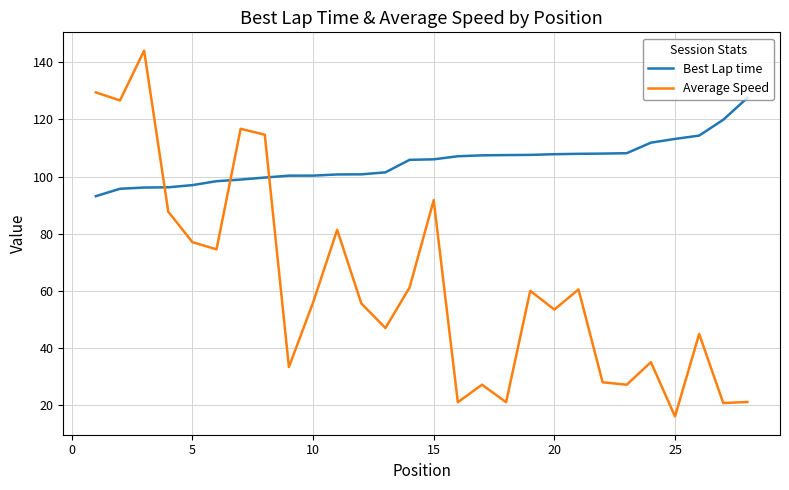

List the series in order of their peak value, highest first.

Average Speed, Best Lap time